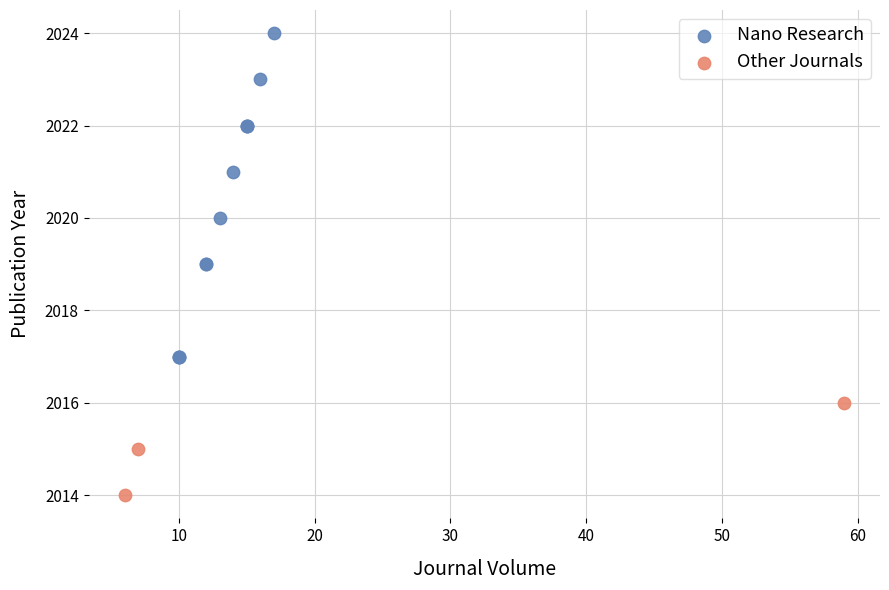

Which series reaches the minimum Y coordinate?

Other Journals